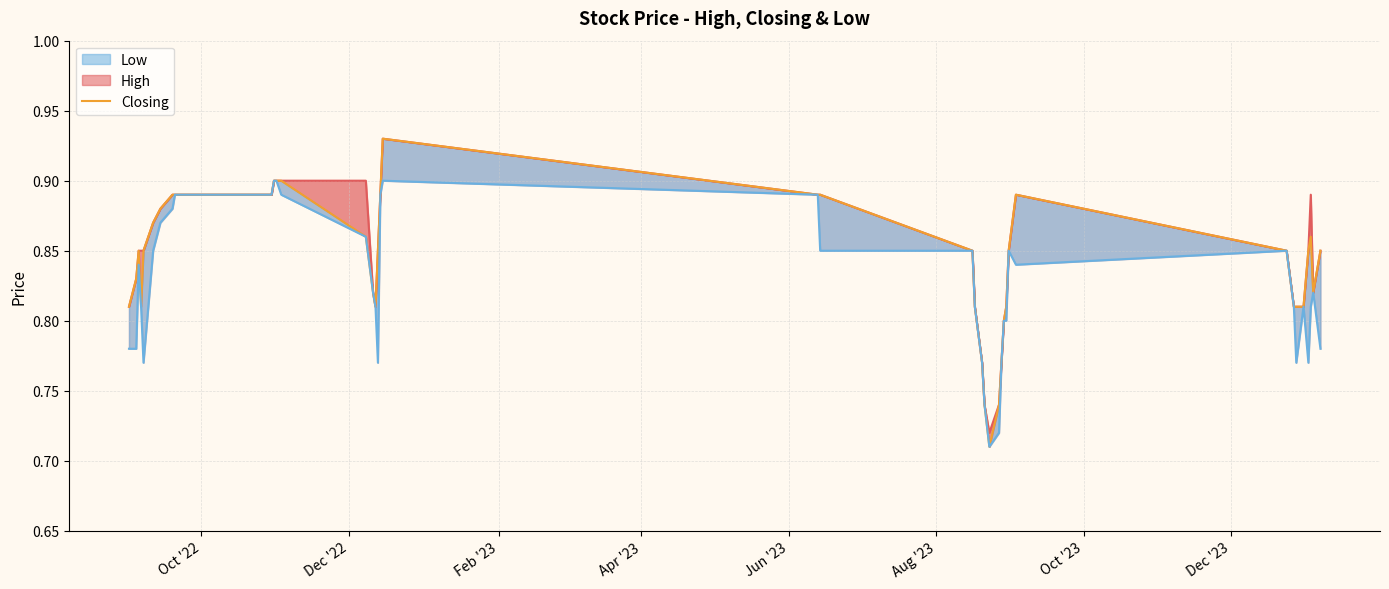

Which series has the widest spread of values?

Closing